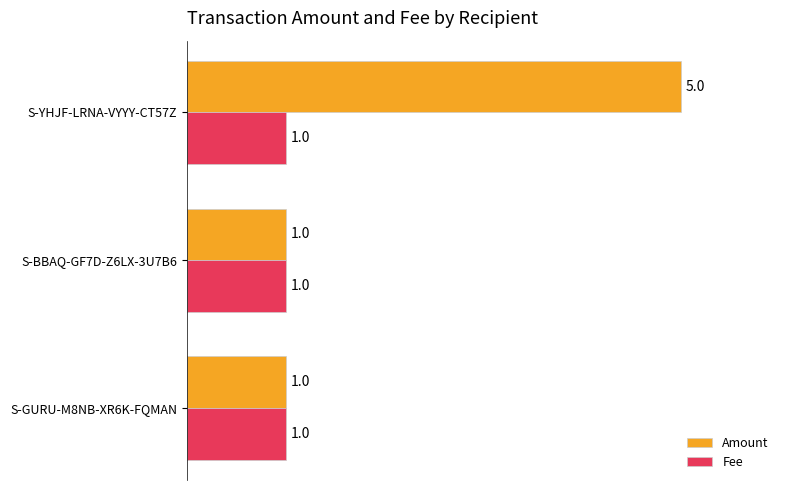

How many distinct data groups are displayed?

2